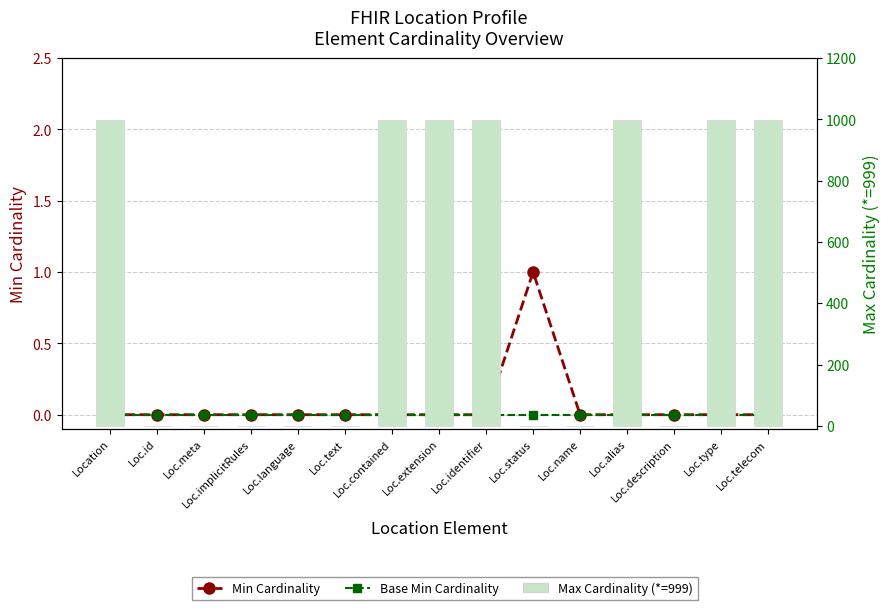

Does the chart contain stacked bars?

No